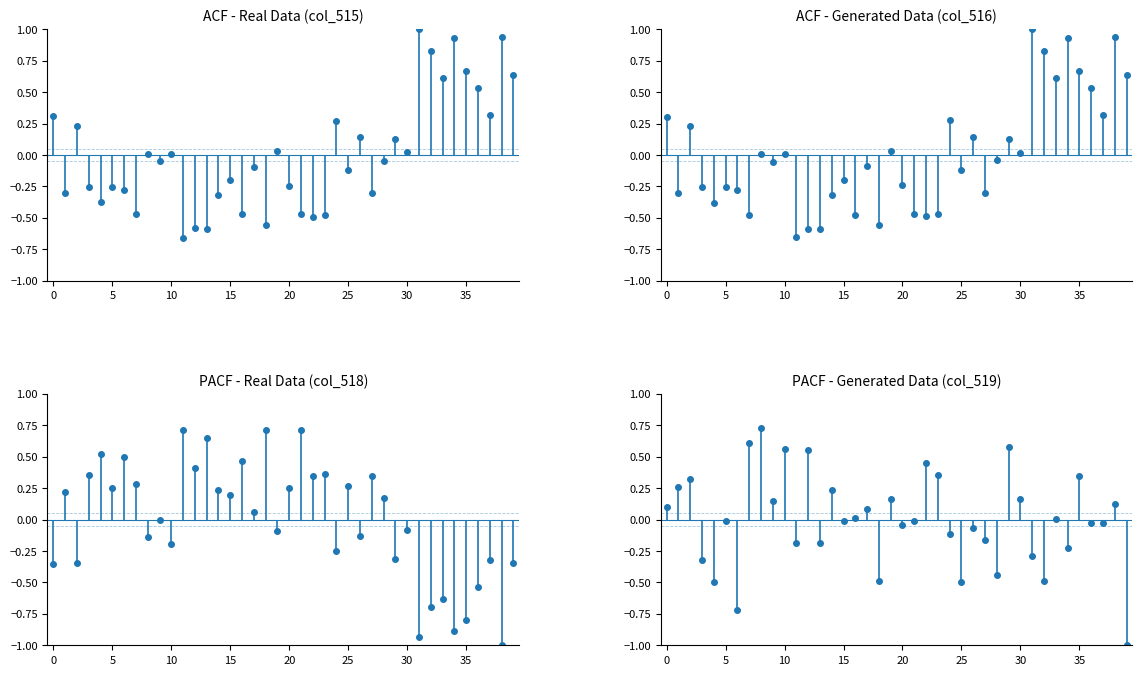

The ACF - Real Data (col_515) series shows -0.3 at 14. True or false?

True